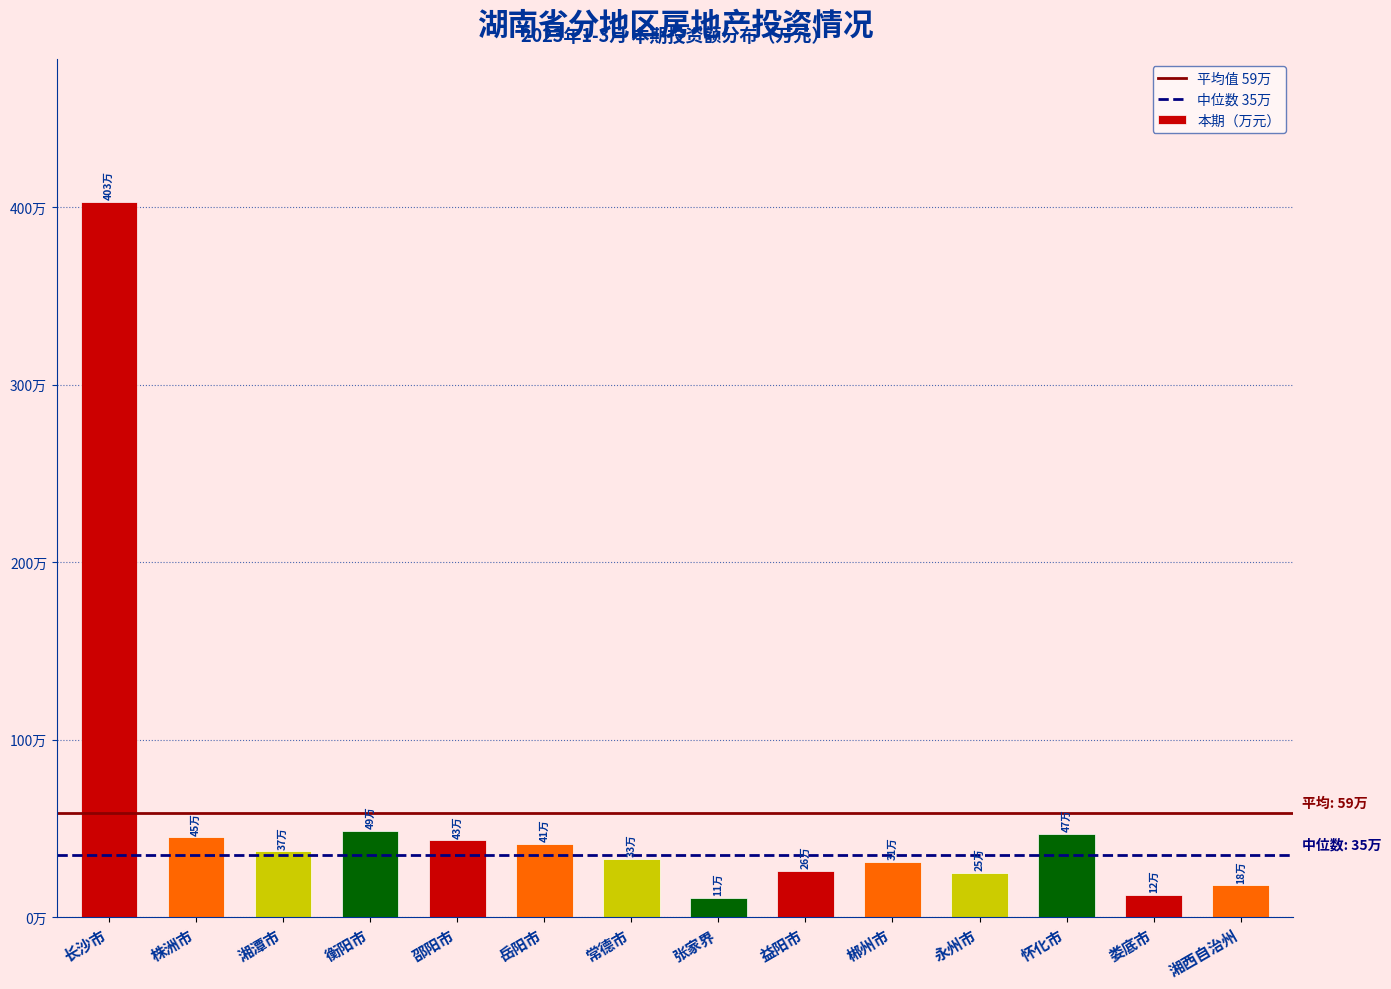

Are the bars horizontal?

No